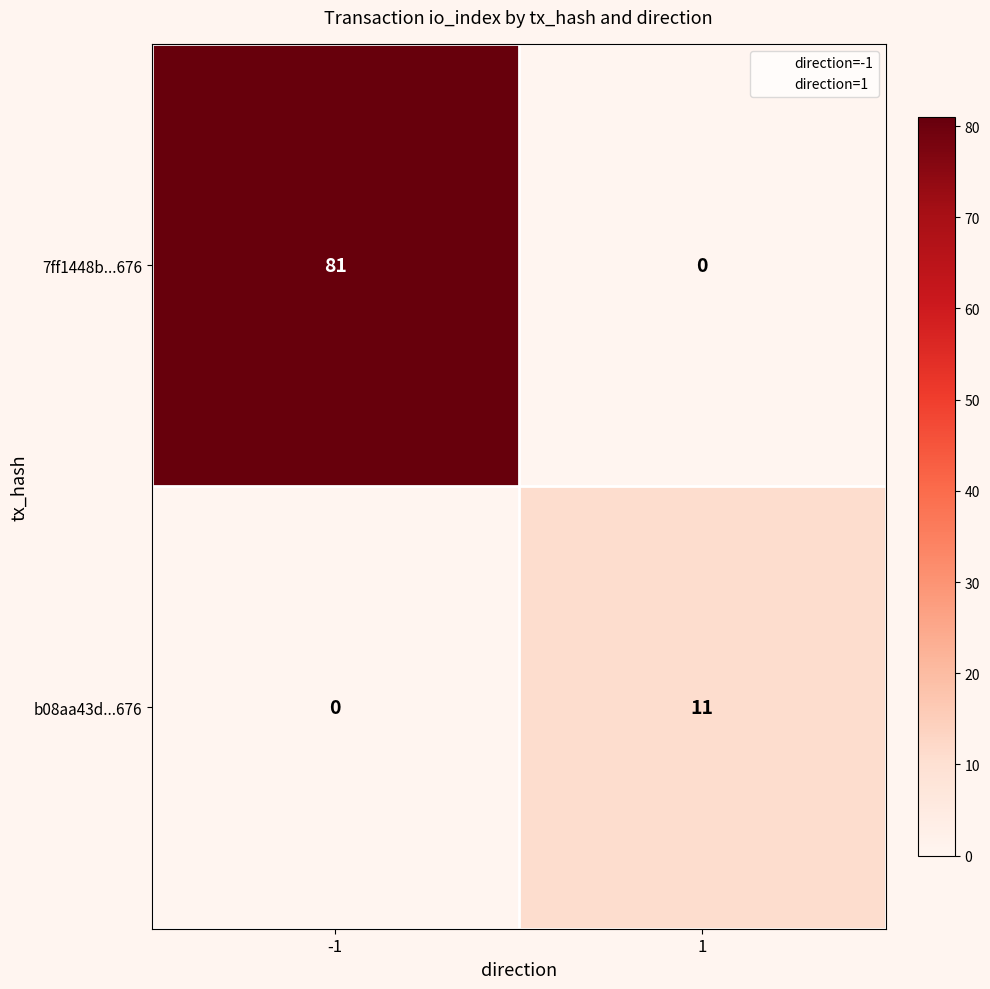

The value of b08aa43d...676 at -1 is 0. True or false?

True